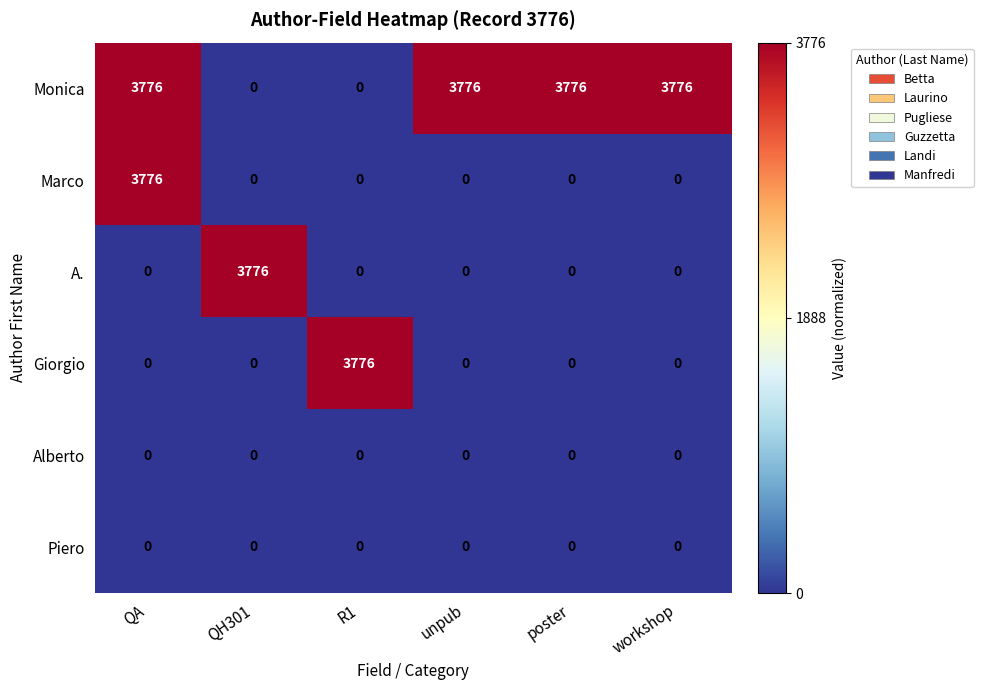

What is the greatest value displayed?

3776